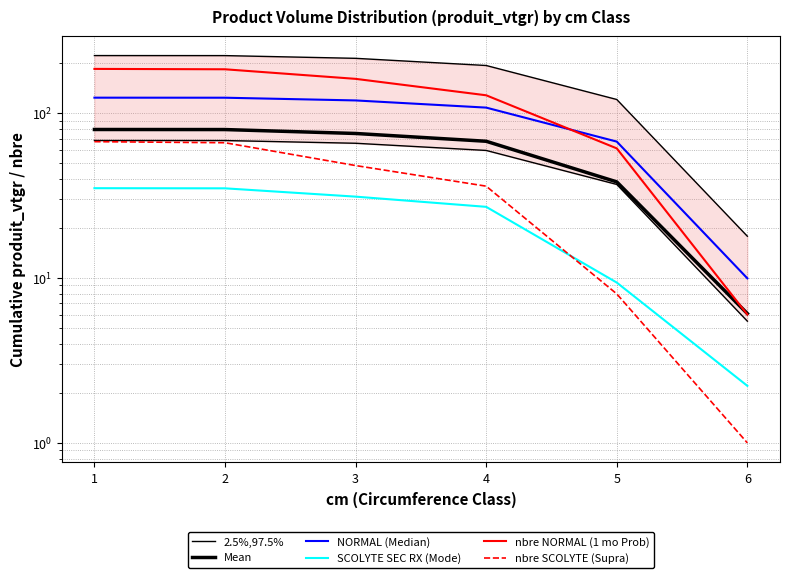

True or false: NORMAL (Median) and 2.5%,97.5% intersect in this chart.

False